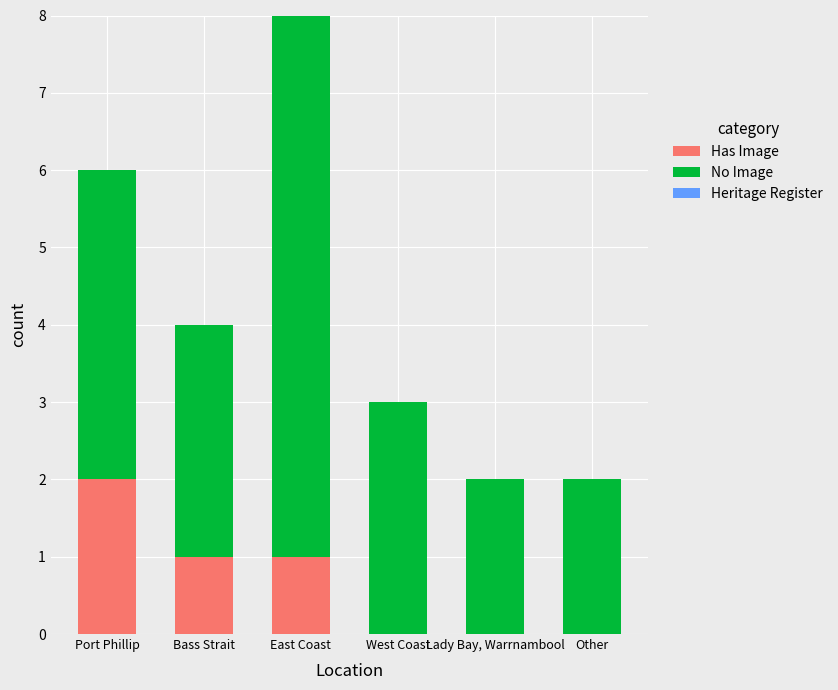

What is the sum of all Has Image values?

4